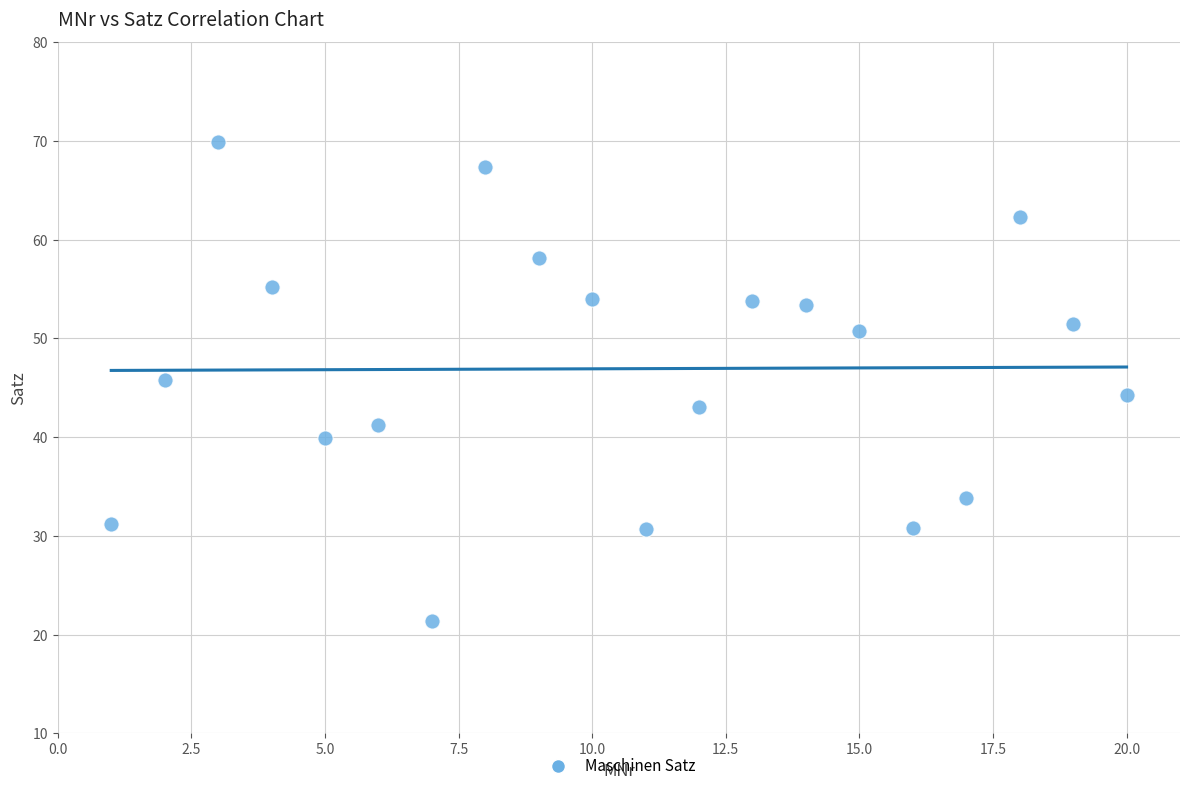

What is the range of X values (max minus min)?

19.0